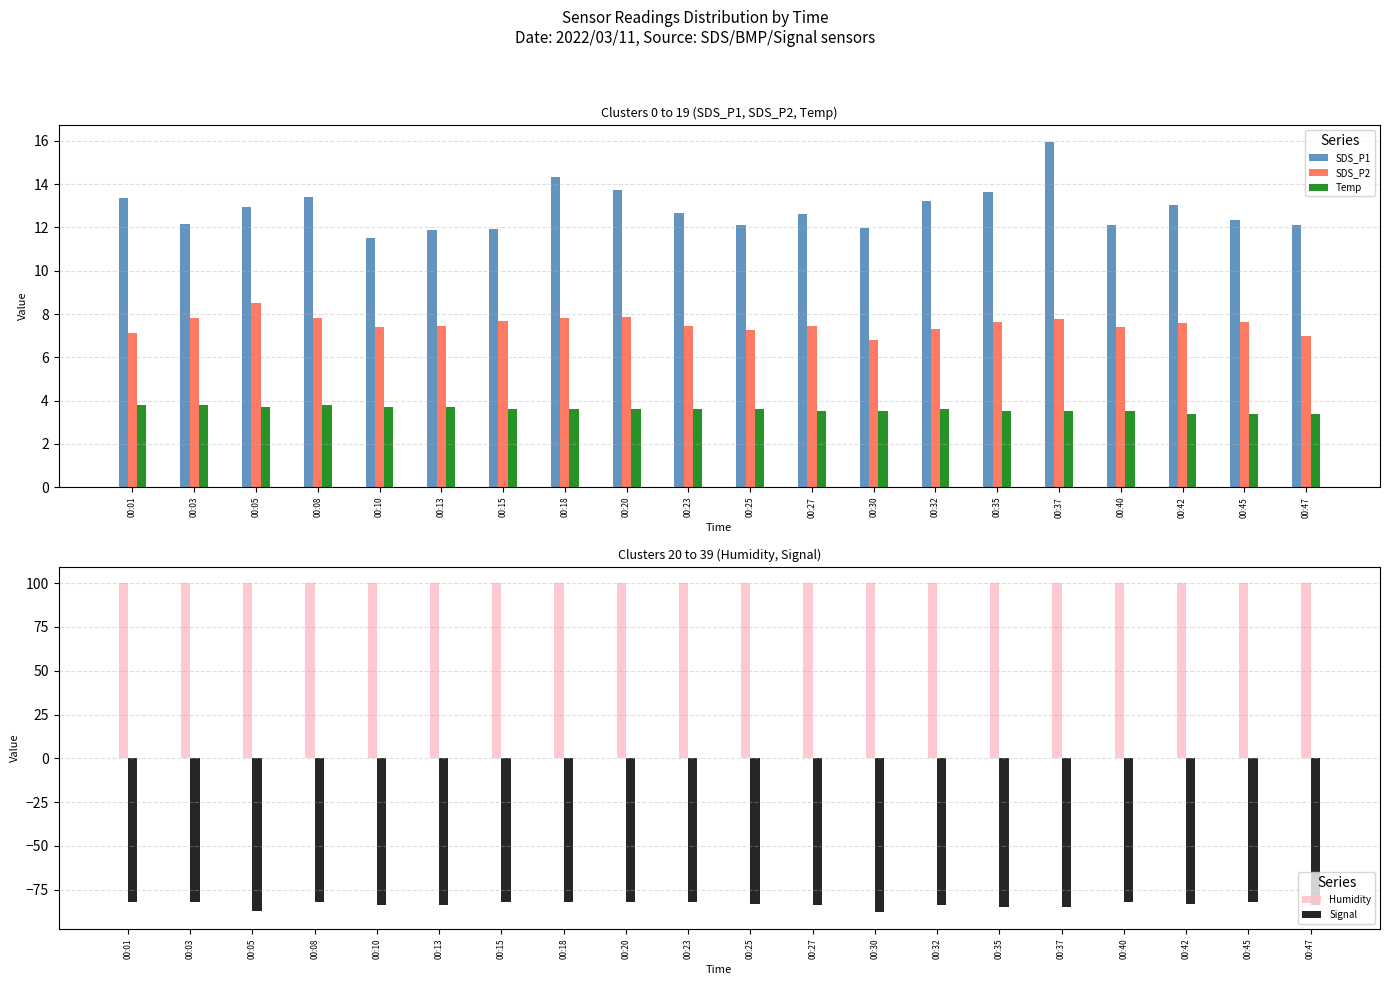

Reading right to left, extract all data points from this chart.

SDS_P1: 00:47=12.1	00:45=12.3	00:42=13.0	00:40=12.1	00:37=15.9	00:35=13.6	00:32=13.2	00:30=12.0	00:27=12.6	00:25=12.1	00:23=12.7	00:20=13.8	00:18=14.3	00:15=11.9	00:13=11.9	00:10=11.5	00:08=13.4	00:05=12.9	00:03=12.2	00:01=13.4
SDS_P2: 00:47=7.0	00:45=7.7	00:42=7.6	00:40=7.4	00:37=7.8	00:35=7.6	00:32=7.3	00:30=6.8	00:27=7.5	00:25=7.3	00:23=7.4	00:20=7.8	00:18=7.8	00:15=7.7	00:13=7.4	00:10=7.4	00:08=7.8	00:05=8.5	00:03=7.8	00:01=7.1
Temp: 00:47=3.4	00:45=3.4	00:42=3.4	00:40=3.5	00:37=3.5	00:35=3.5	00:32=3.6	00:30=3.5	00:27=3.5	00:25=3.6	00:23=3.6	00:20=3.6	00:18=3.6	00:15=3.6	00:13=3.7	00:10=3.7	00:08=3.8	00:05=3.7	00:03=3.8	00:01=3.8
Humidity: 00:47=99.9	00:45=99.9	00:42=99.9	00:40=99.9	00:37=99.9	00:35=99.9	00:32=99.9	00:30=99.9	00:27=99.9	00:25=99.9	00:23=99.9	00:20=99.9	00:18=99.9	00:15=99.9	00:13=99.9	00:10=99.9	00:08=99.9	00:05=99.9	00:03=99.9	00:01=99.9
Signal: 00:47=-84.0	00:45=-82.0	00:42=-83.0	00:40=-82.0	00:37=-85.0	00:35=-85.0	00:32=-84.0	00:30=-88.0	00:27=-84.0	00:25=-83.0	00:23=-82.0	00:20=-82.0	00:18=-82.0	00:15=-82.0	00:13=-84.0	00:10=-84.0	00:08=-82.0	00:05=-87.0	00:03=-82.0	00:01=-82.0